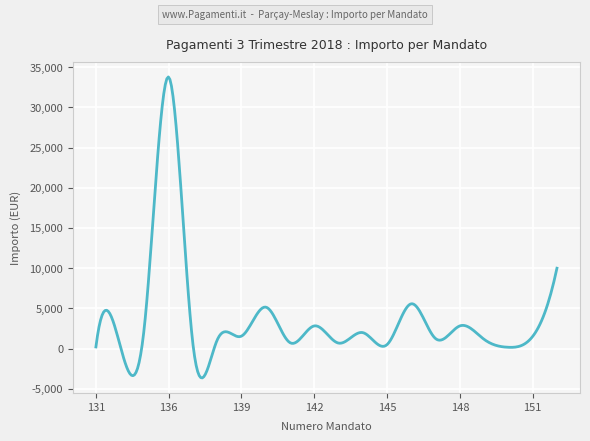

What is the maximum value shown in the chart?

33776.2